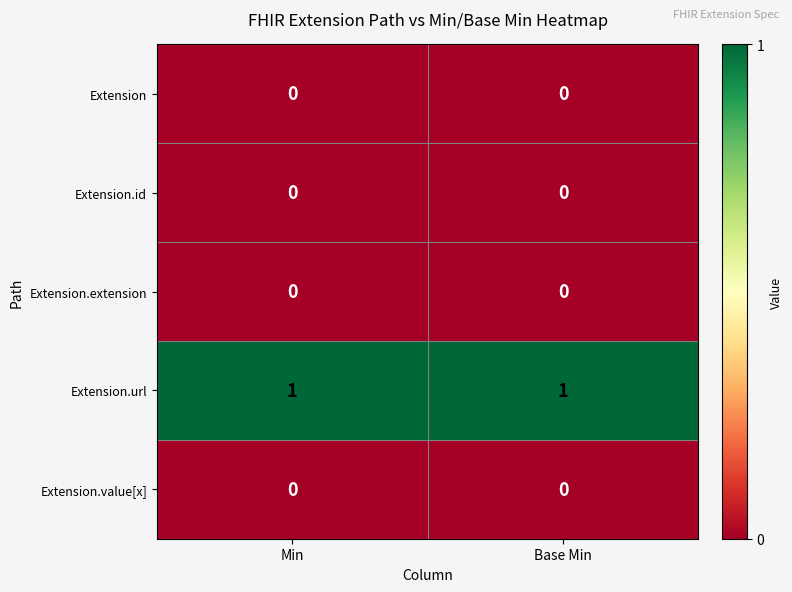

Which series has the largest total across all categories?

Extension.url